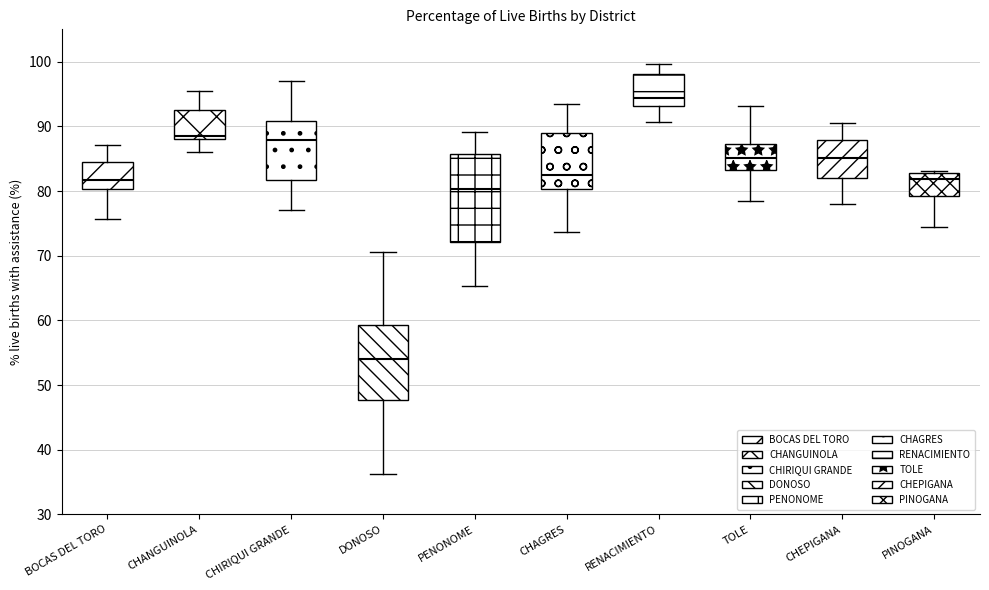

Which box has the highest median line?

RENACIMIENTO